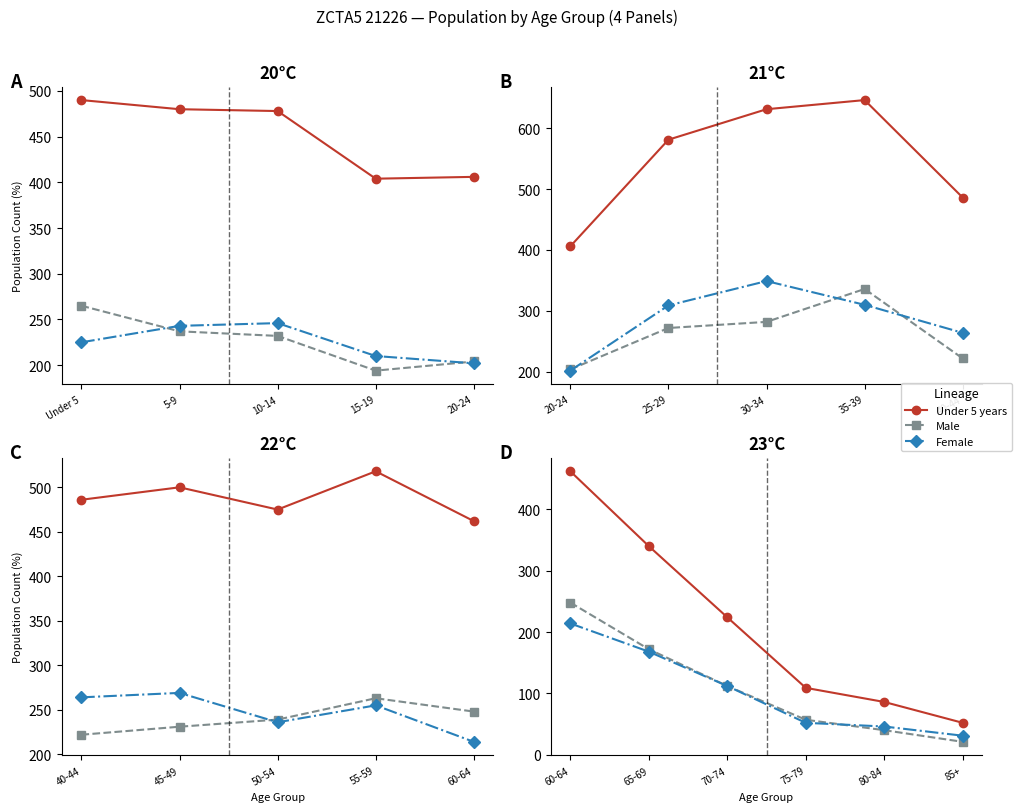

True or false: Under 5 years has more than 1 points higher than both neighbors.

False